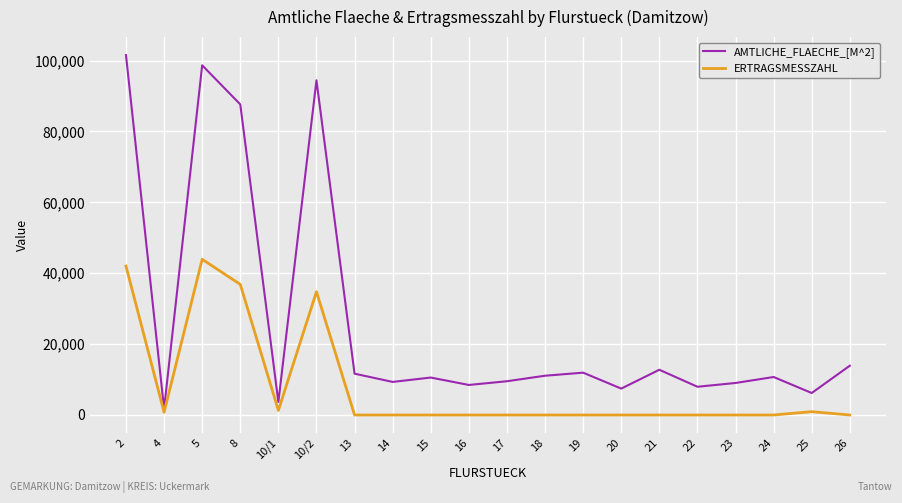

How many interior local peaks does the AMTLICHE_FLAECHE_[M^2] series have?

6